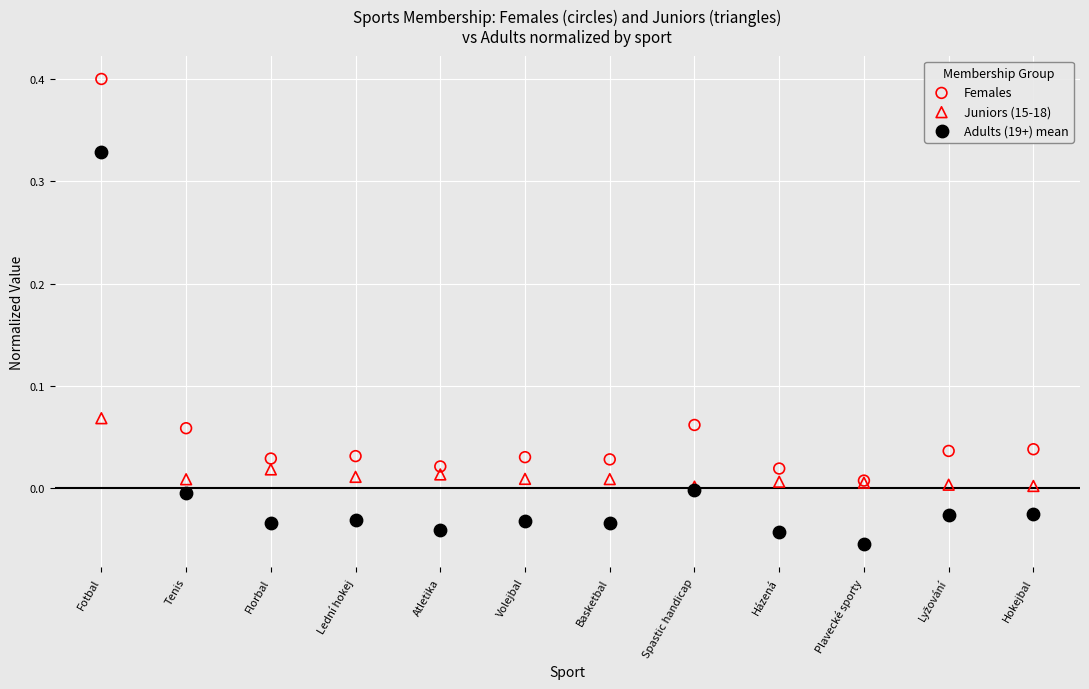

What are all the series names shown in the legend?

Females, Juniors (15-18), Adults (19+) mean